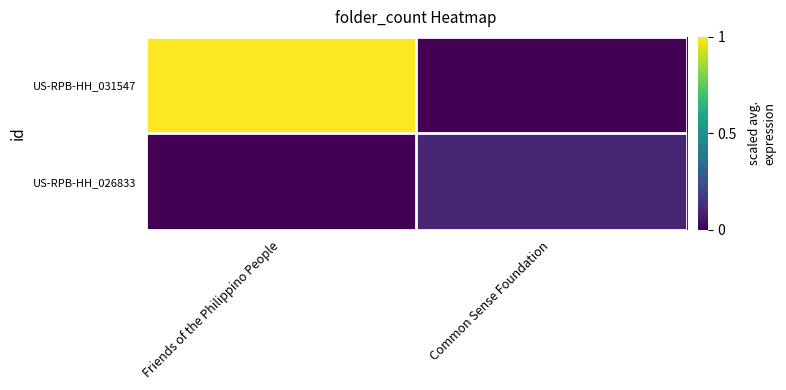

Which label corresponds to the smallest value in the chart?

Common Sense Foundation